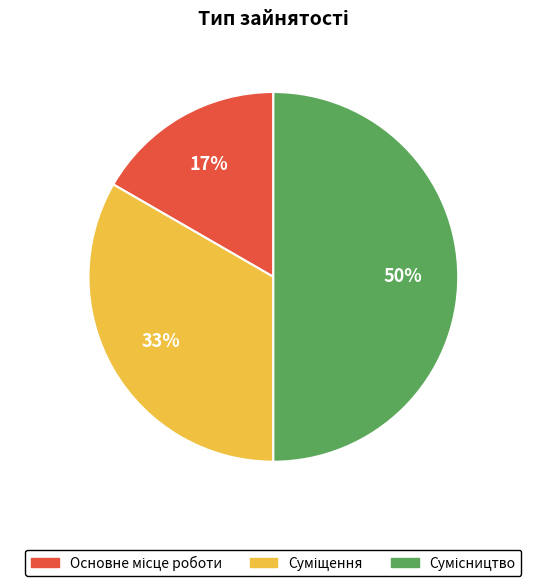

To the nearest percent, what is the average slice percentage?

33%